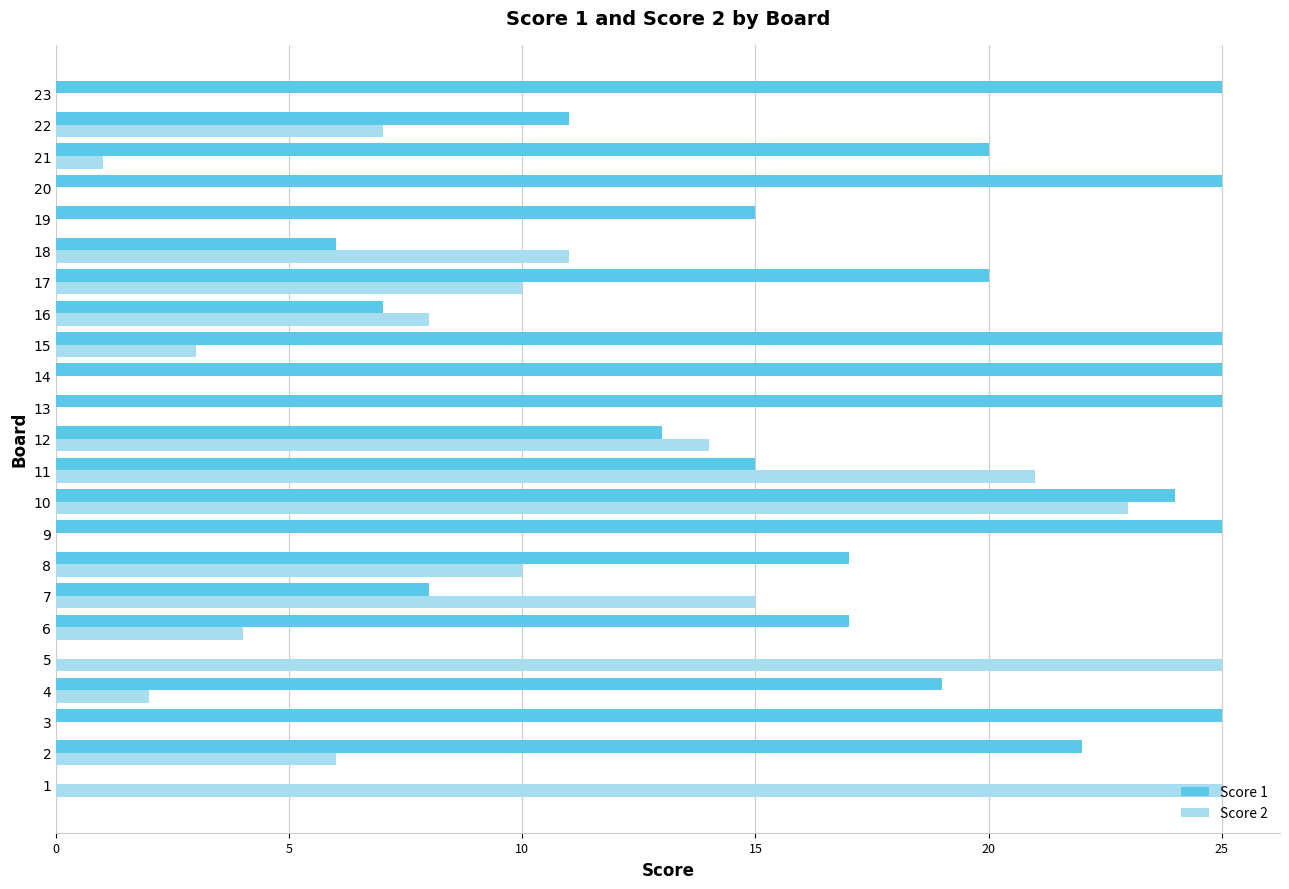

Is it true that Score 2 equals 21 at 11?

True